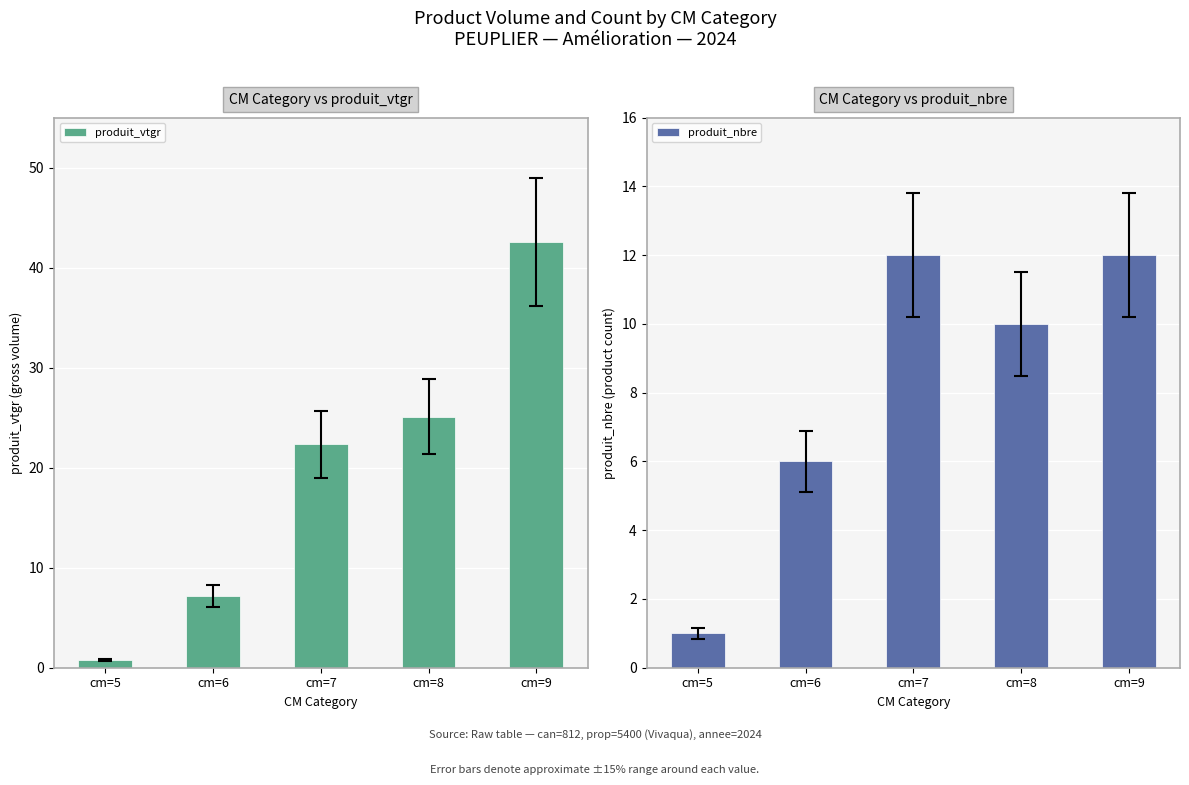

What is the value of the produit_nbre bar at the 3rd from the left?

12